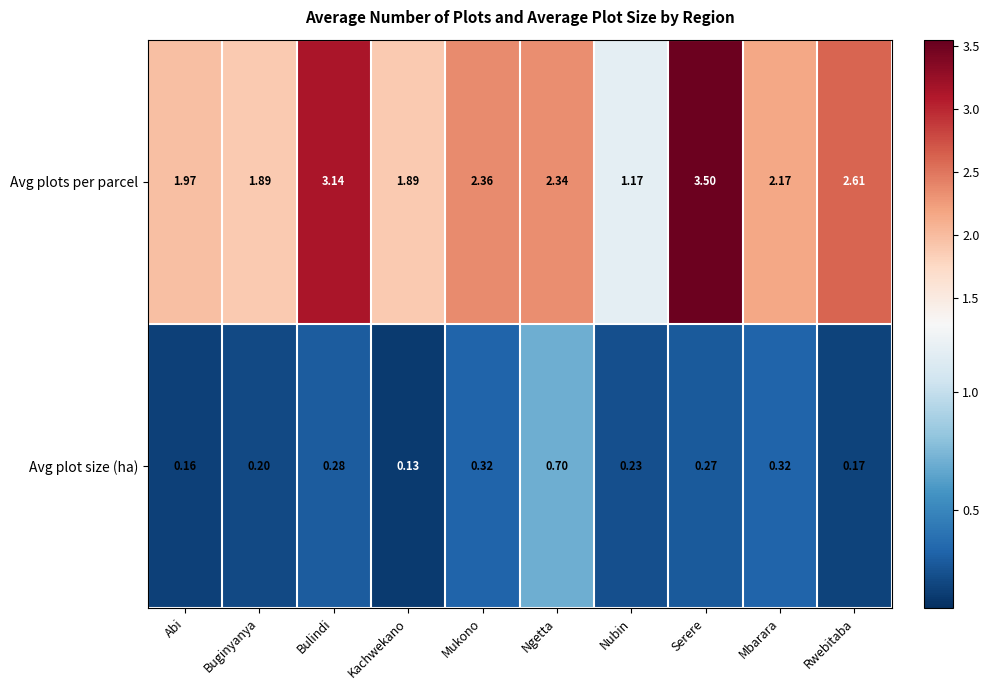

Between Abi and Mukono, which series saw the biggest shift?

Avg plots per parcel